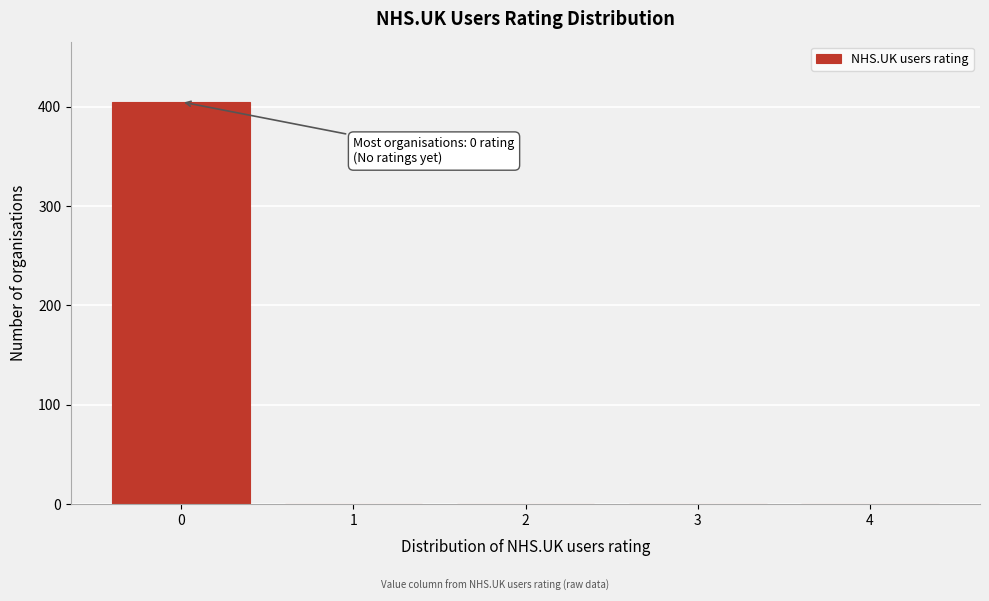

Reading left to right, extract all data points from this chart.

0=405	1=0	2=0	3=0	4=0